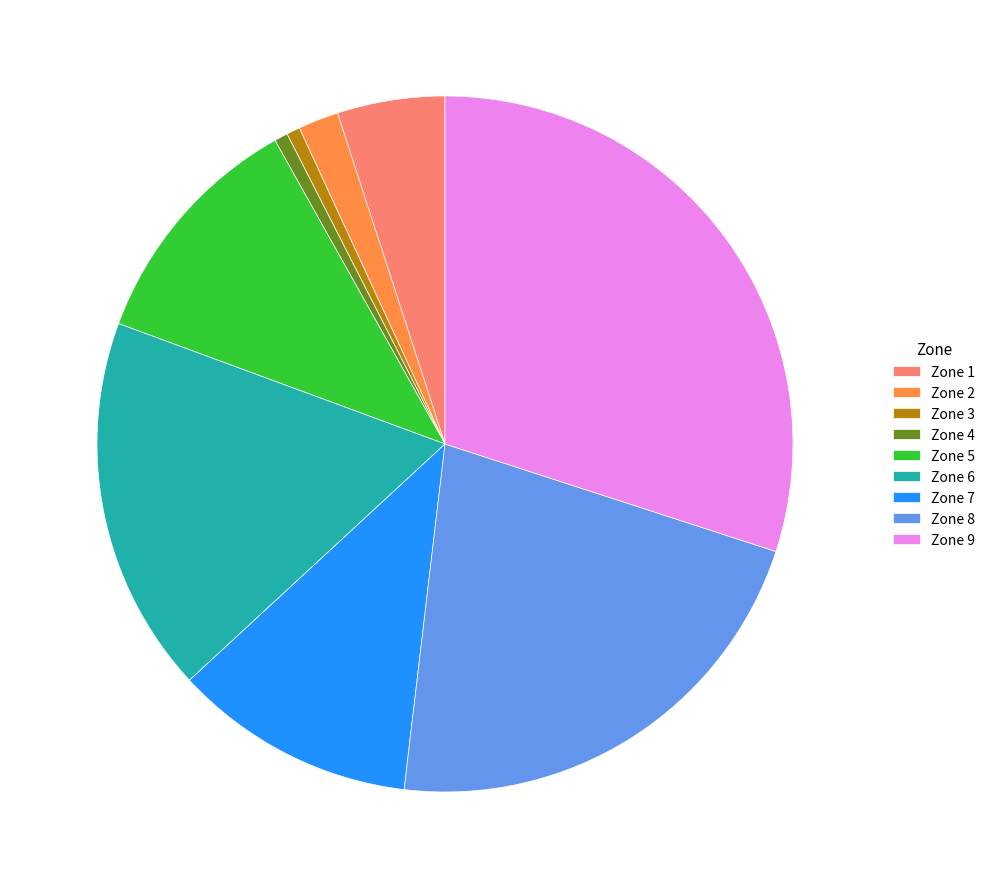

How many slices are in this pie chart?

9